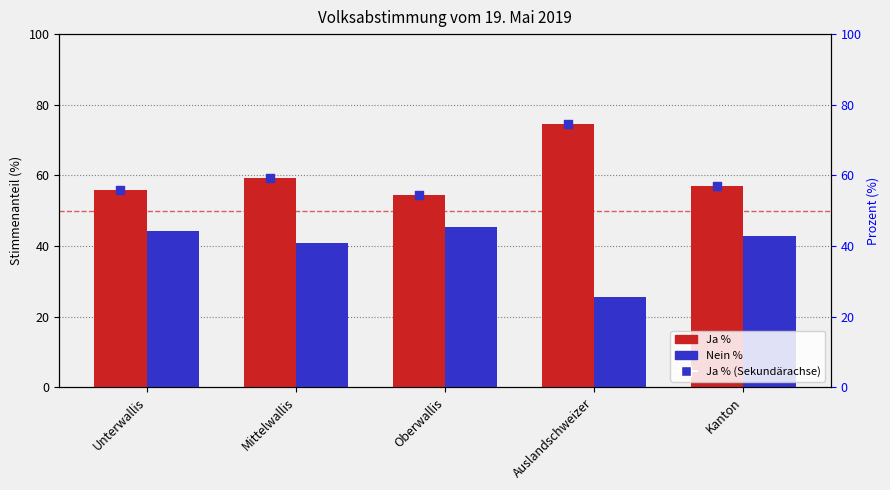

Is the value of Ja % (rechte Achse) at Mittelwallis greater than the value of Nein % at Unterwallis?

Yes